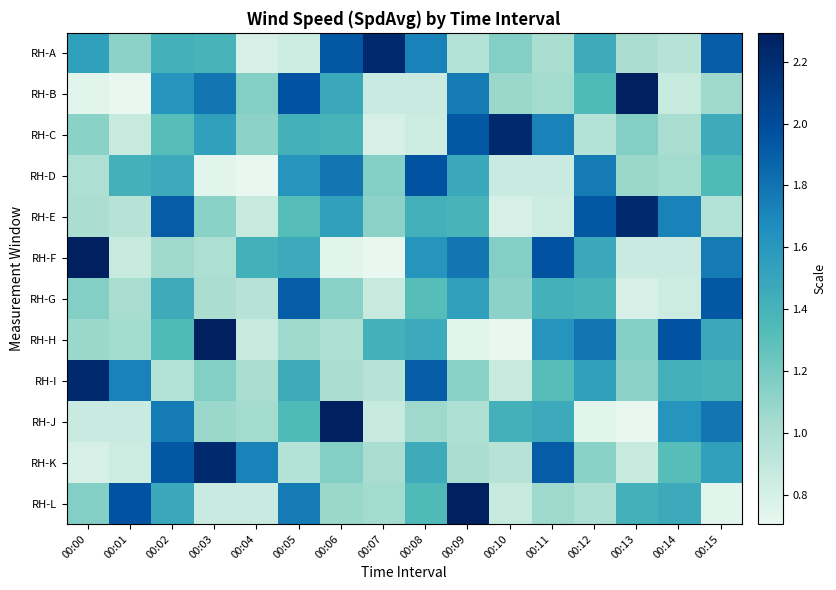

Which has a higher value, 00:12 or 00:14?

00:12